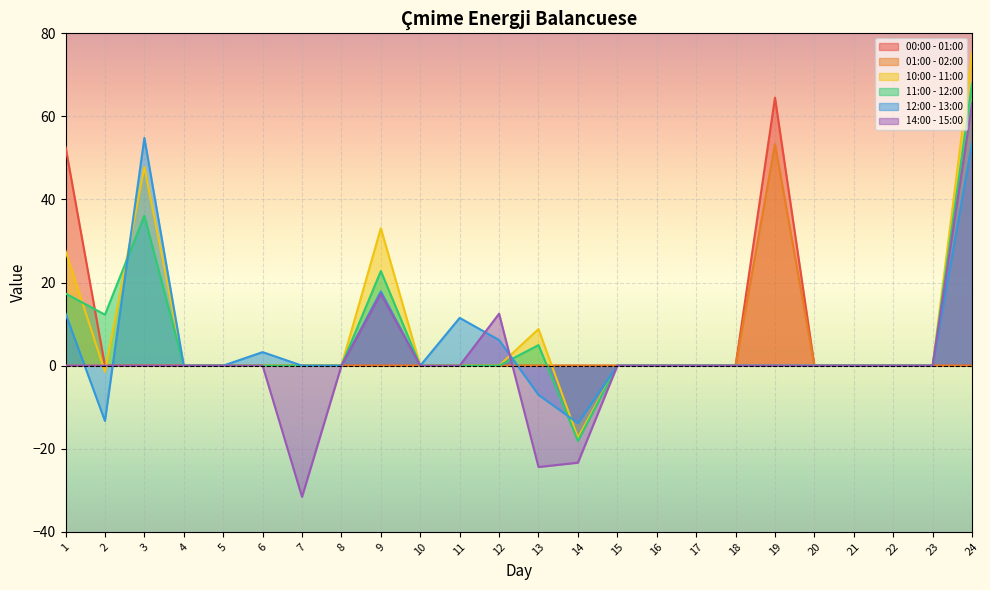

The value of 12:00 - 13:00 at 23 is 0.0. True or false?

True